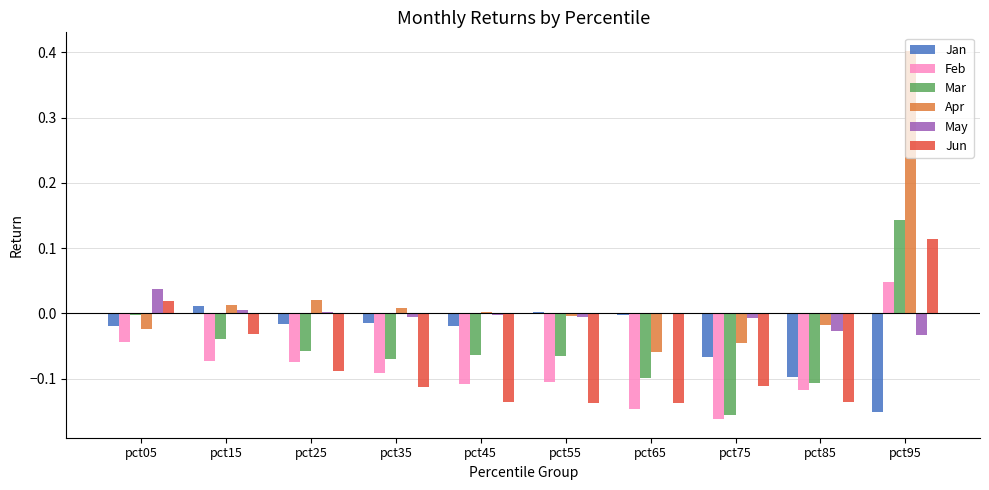

At which category is the sum across all series the highest?

pct95